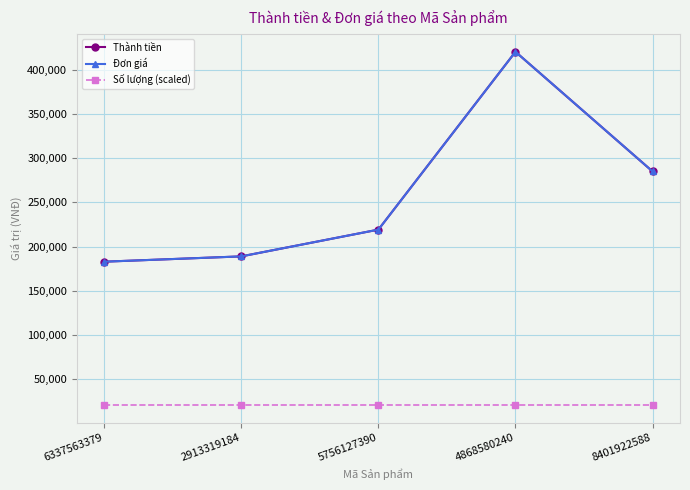

True or false: Đơn giá has more than 1 points higher than both neighbors.

False